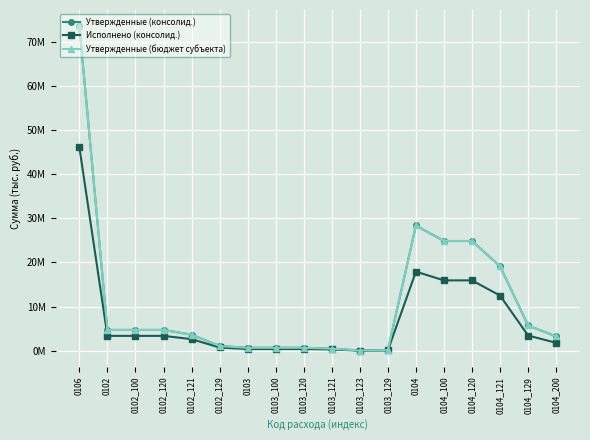

True or false: Исполнено (консолид.) has more than 2 interior local peaks.

False